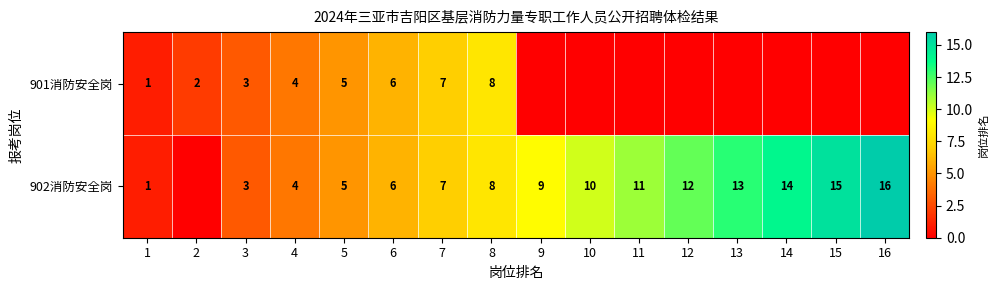

True or false: 902消防安全岗 has a value of 12 at 12.

True